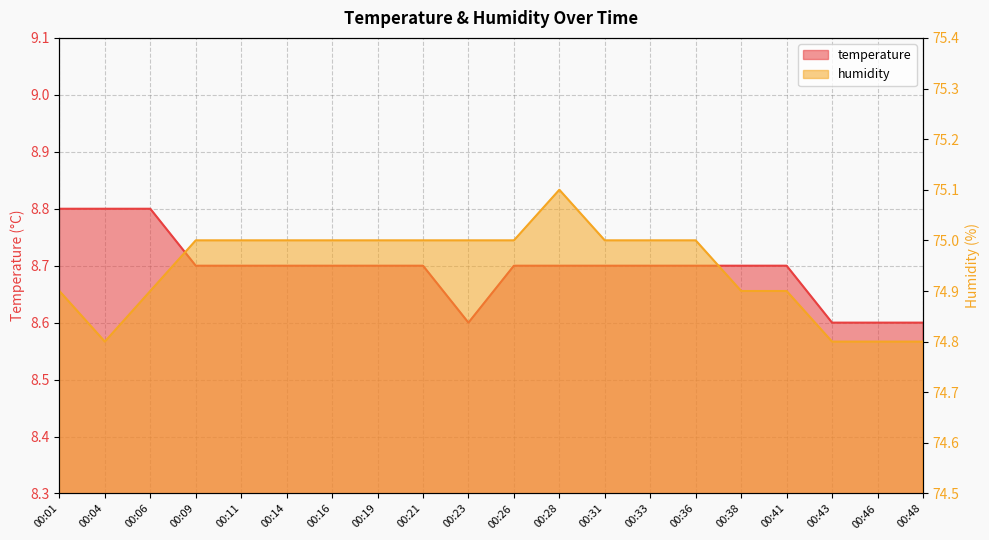

Which category has the lowest value in the humidity series?

00:04